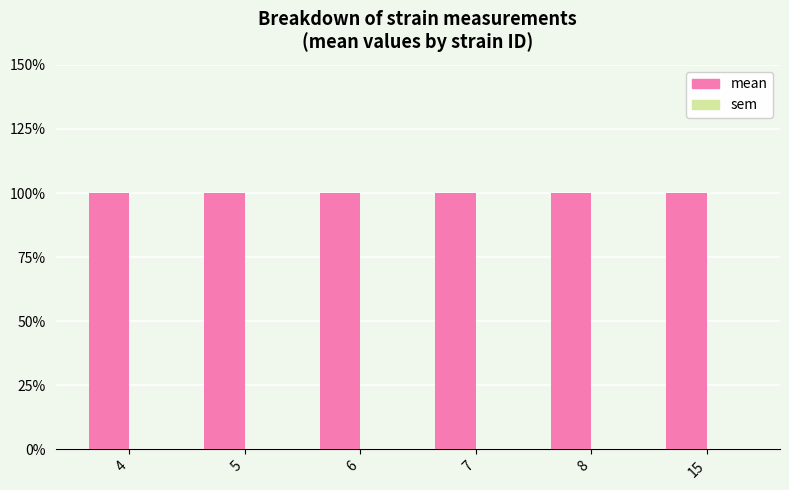

Reading left to right, transcribe all the data shown in this chart.

mean: 1	1	1	1	1	1
sem: 0	0	0	0	0	0